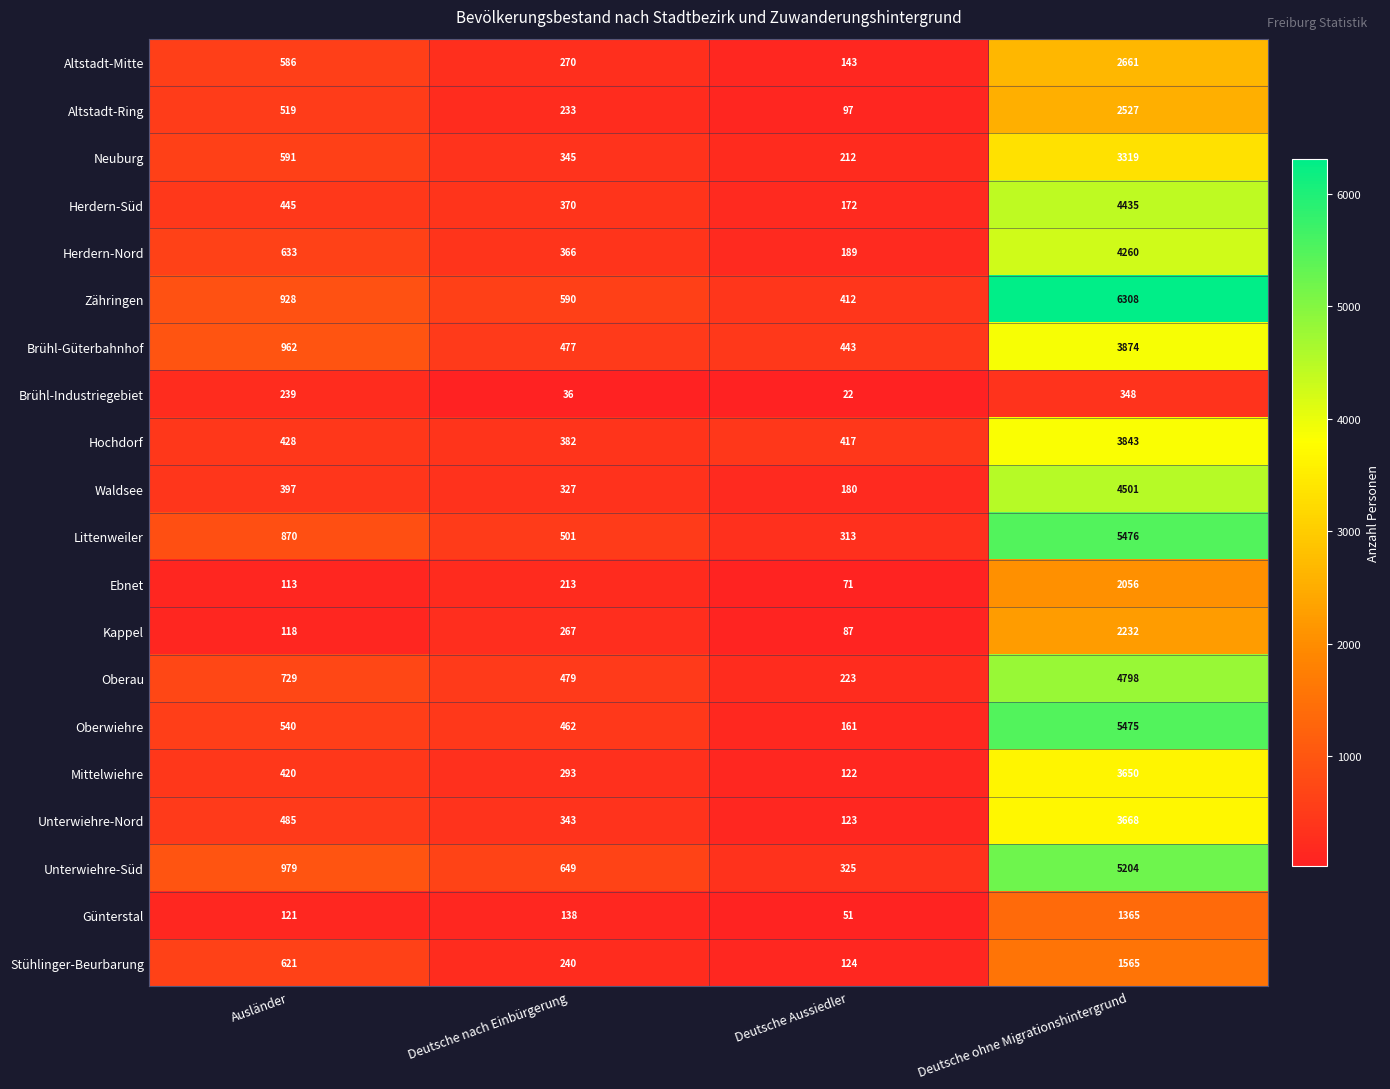

What is the approximate value of Brühl-Industriegebiet at Deutsche ohne Migrationshintergrund, to the nearest 5?

350